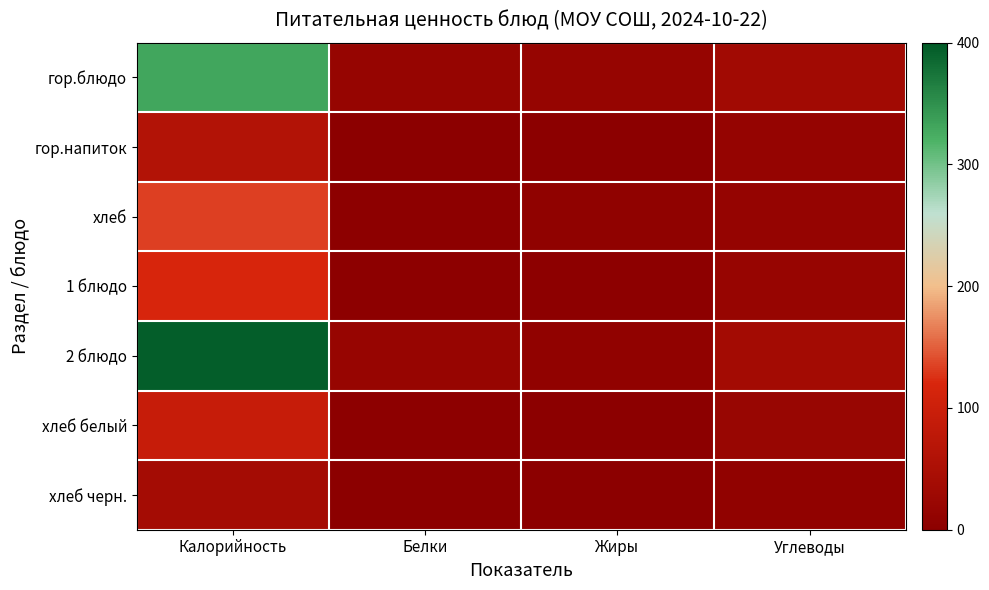

Between Жиры and Калорийность, which is larger?

Калорийность